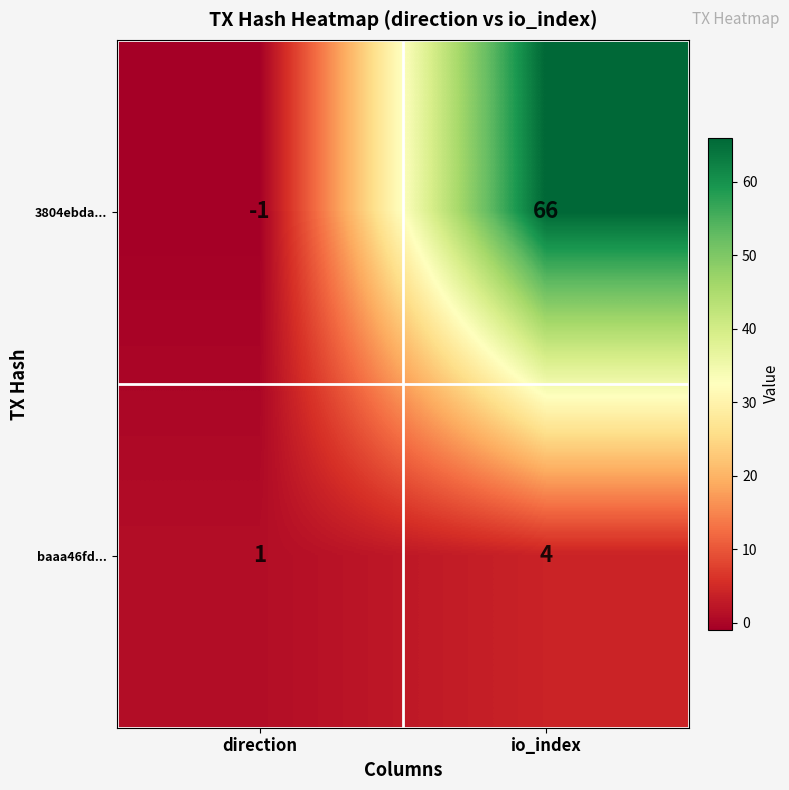

What is the difference between the highest and lowest values at direction?

2